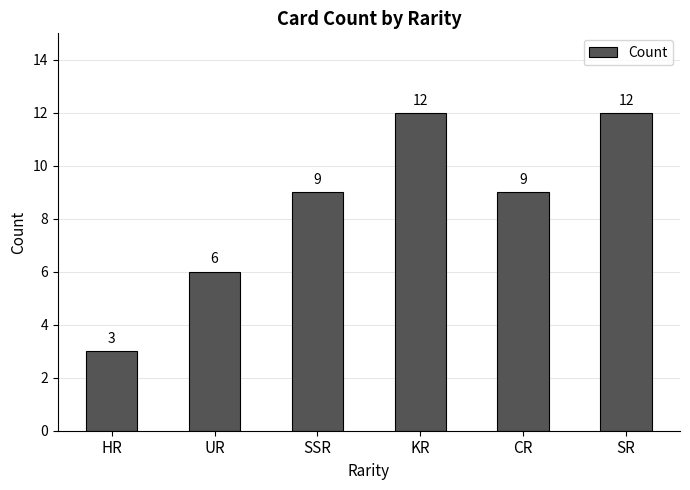

Which label corresponds to the smallest value in the chart?

HR